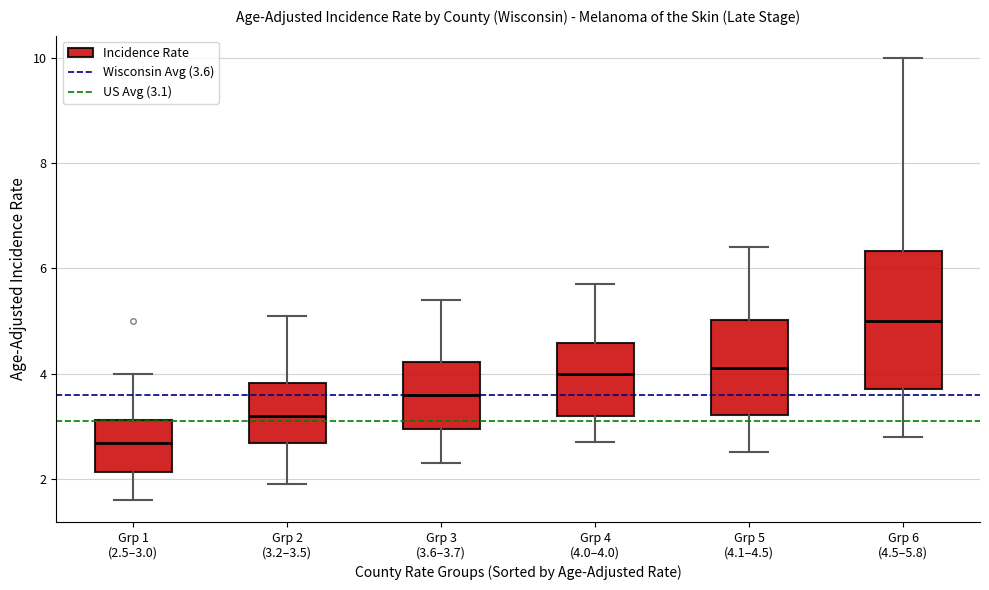

Reading left to right, read every box against the y-axis: the position of its median line, the range the box covers, and the ends of its whiskers. The values are not printed on the chart, so give them approximately, as read against the axis.

Grp 1 (2.5–3.0): median 2.6, box 2.2 to 3.2, whiskers 1.6 to 4.0
Grp 2 (3.2–3.5): median 3.2, box 2.6 to 3.8, whiskers 2.0 to 5.2
Grp 3 (3.6–3.7): median 3.6, box 3.0 to 4.2, whiskers 2.4 to 5.4
Grp 4 (4.0–4.0): median 4.0, box 3.2 to 4.6, whiskers 2.8 to 5.8
Grp 5 (4.1–4.5): median 4.2, box 3.2 to 5.0, whiskers 2.6 to 6.4
Grp 6 (4.5–5.8): median 5.0, box 3.8 to 6.4, whiskers 2.8 to 10.0